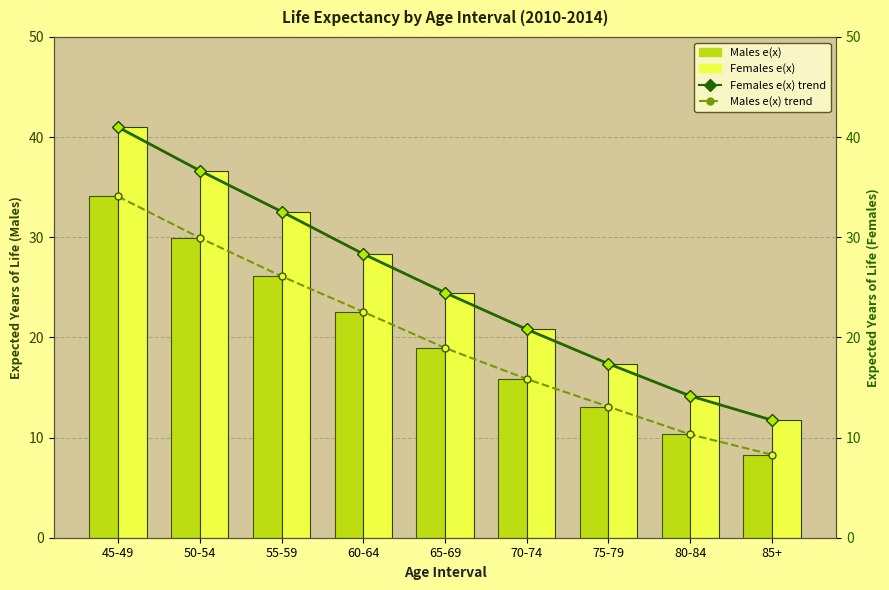

At which label does Females e(x) reach its minimum?

85+